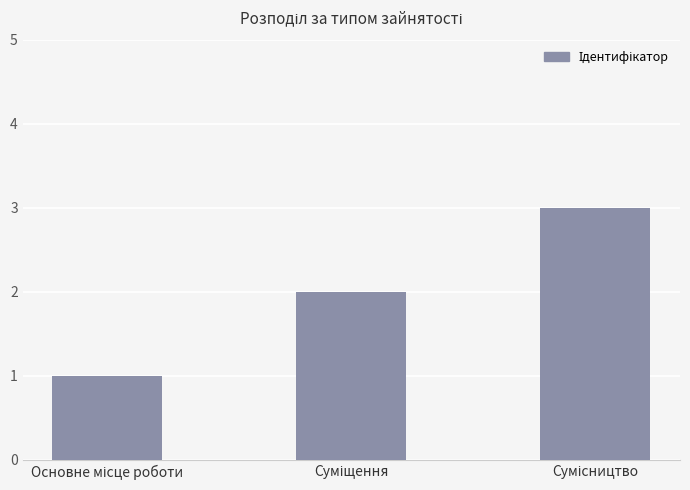

What is the sum of all values?

6